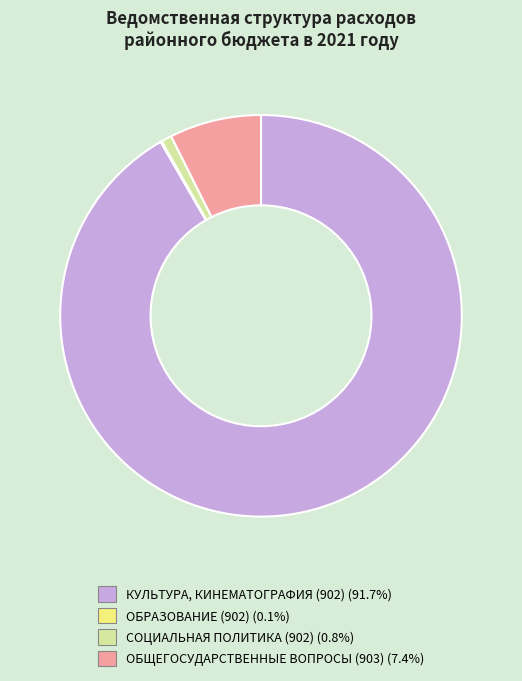

What is the ratio of the value at КУЛЬТУРА, КИНЕМАТОГРАФИЯ (902) to the value at ОБЩЕГОСУДАРСТВЕННЫЕ ВОПРОСЫ (903)?

12.4